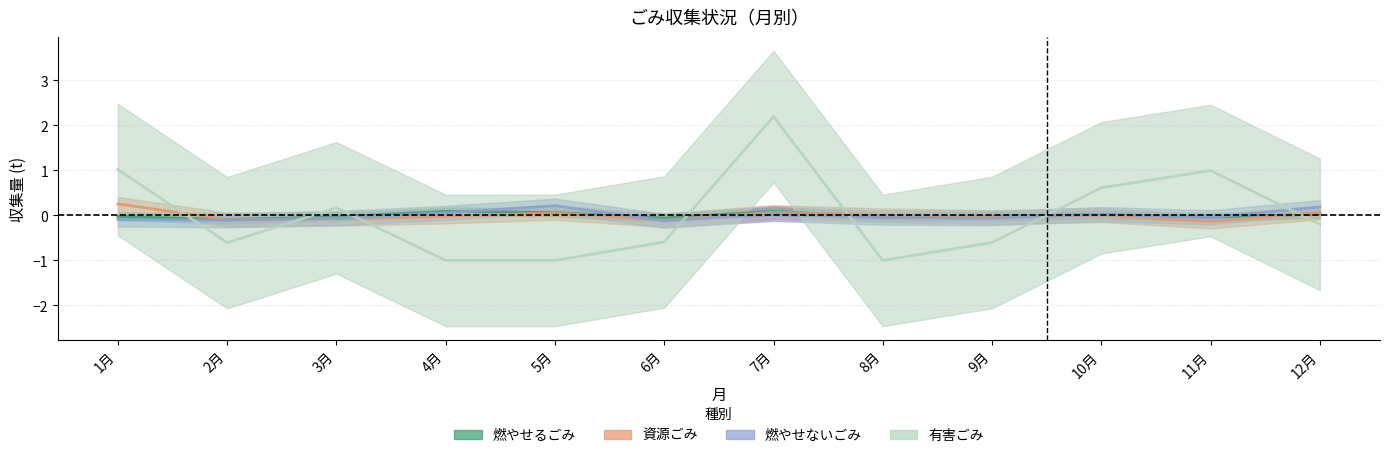

How many intersections are there between 資源ごみ and 有害ごみ?

7